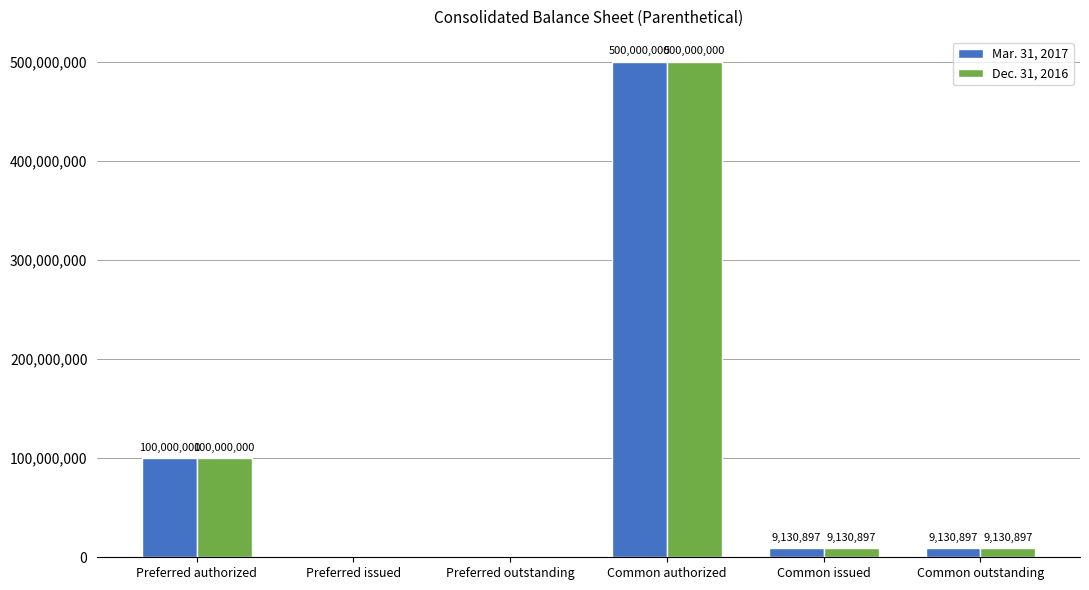

Is it true that Mar. 31, 2017 equals 333515587 at Preferred issued?

False